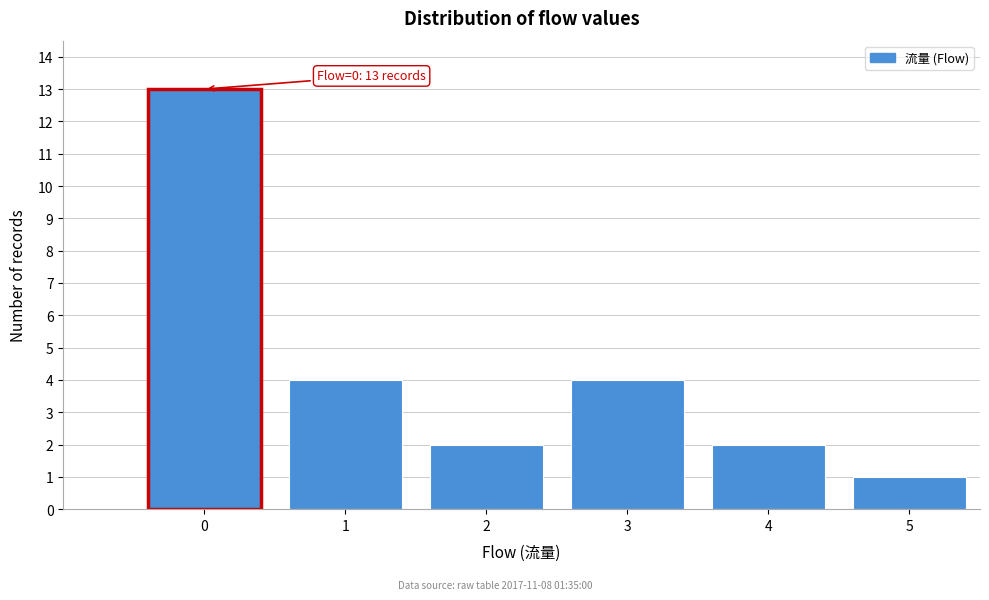

Reading right to left, list all the values displayed in this chart.

1	2	4	2	4	13